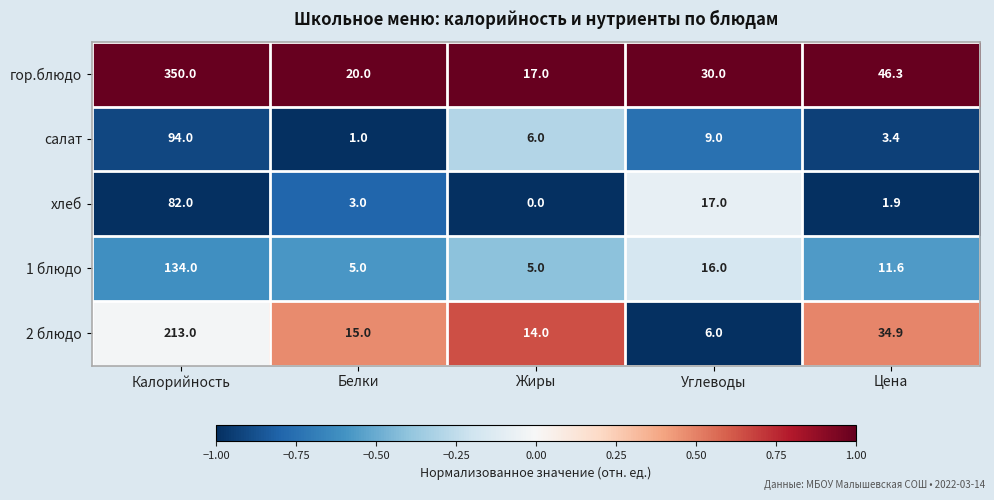

The салат series shows 9.0 at Углеводы. True or false?

True